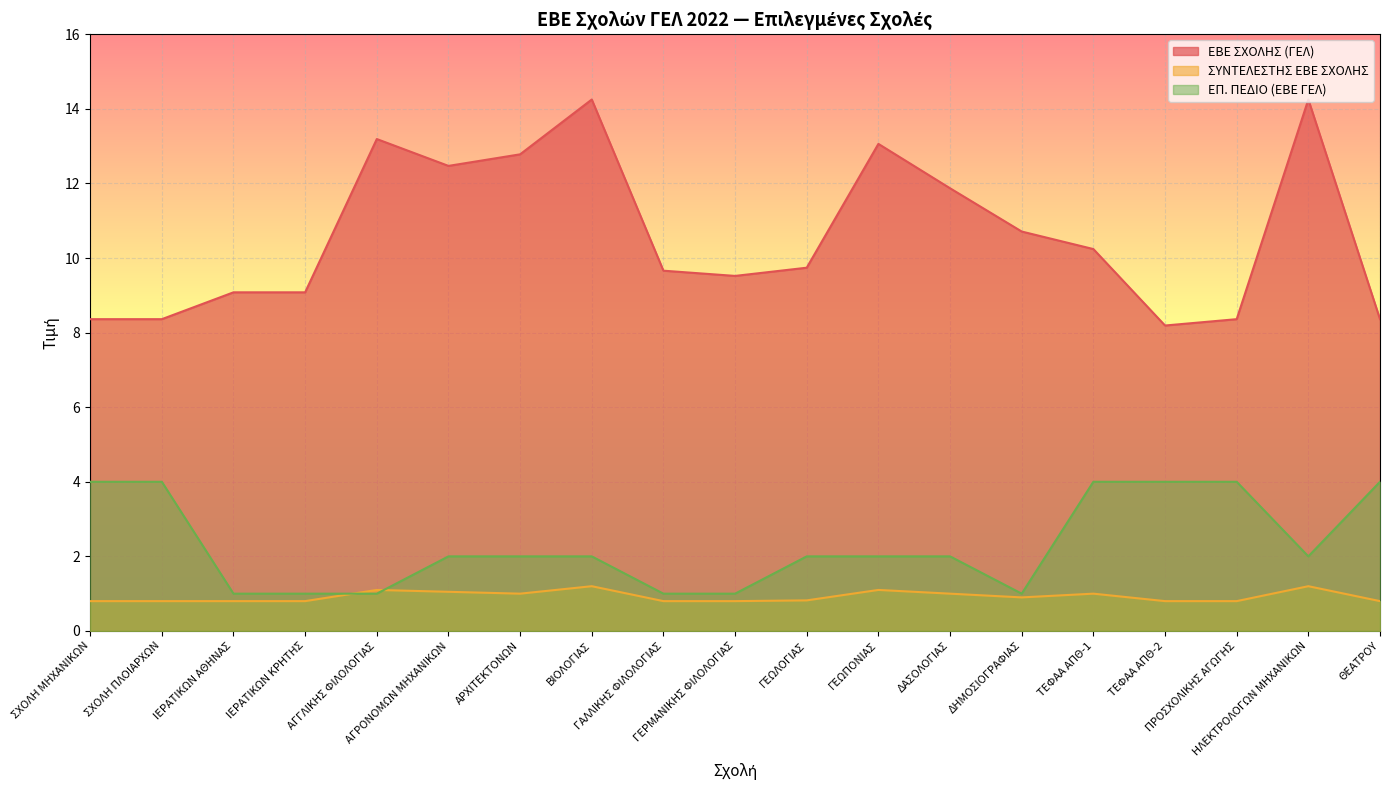

How many lines are shown in the chart?

3